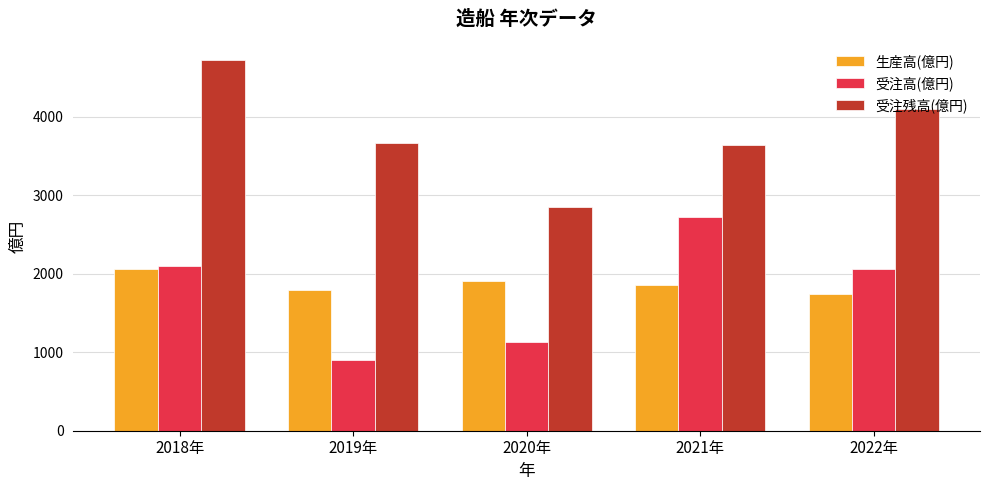

True or false: 受注残高(億円) has a value of 1430.3 at 2019年.

False